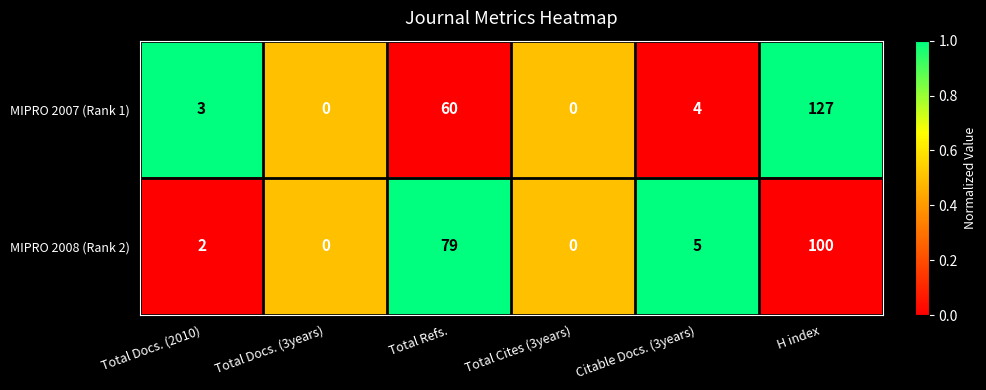

Which series has the largest range (max minus min)?

MIPRO 2007 (Rank 1)